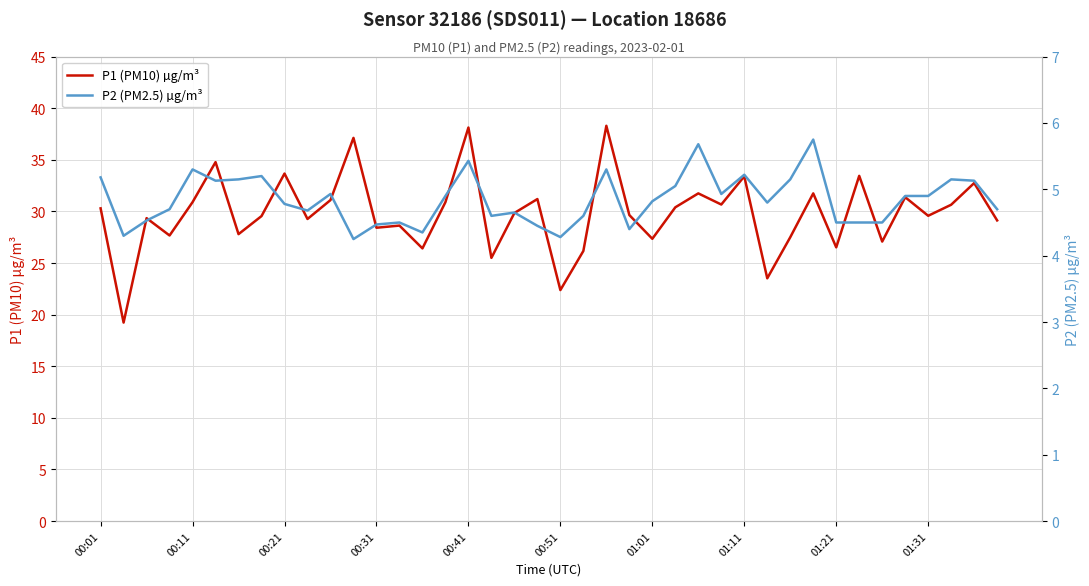

Count the number of categories in the chart.

40